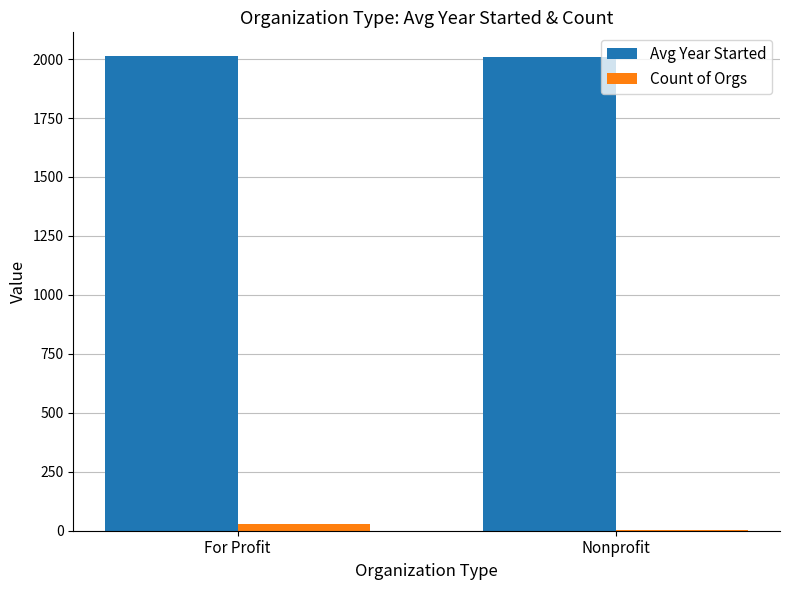

Which series has the largest total across all categories?

Avg Year Started